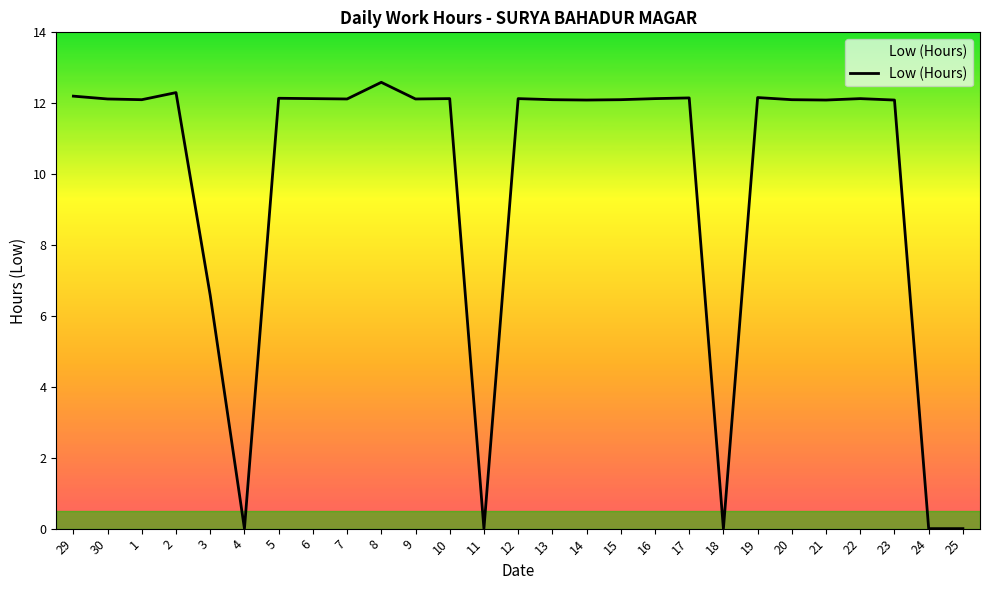

Count the number of data series in this chart.

1